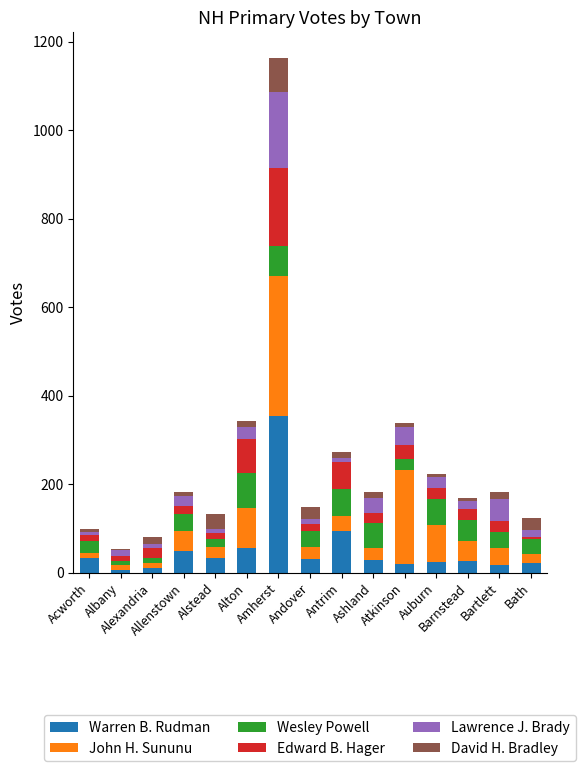

What is the maximum value for Warren B. Rudman?

354